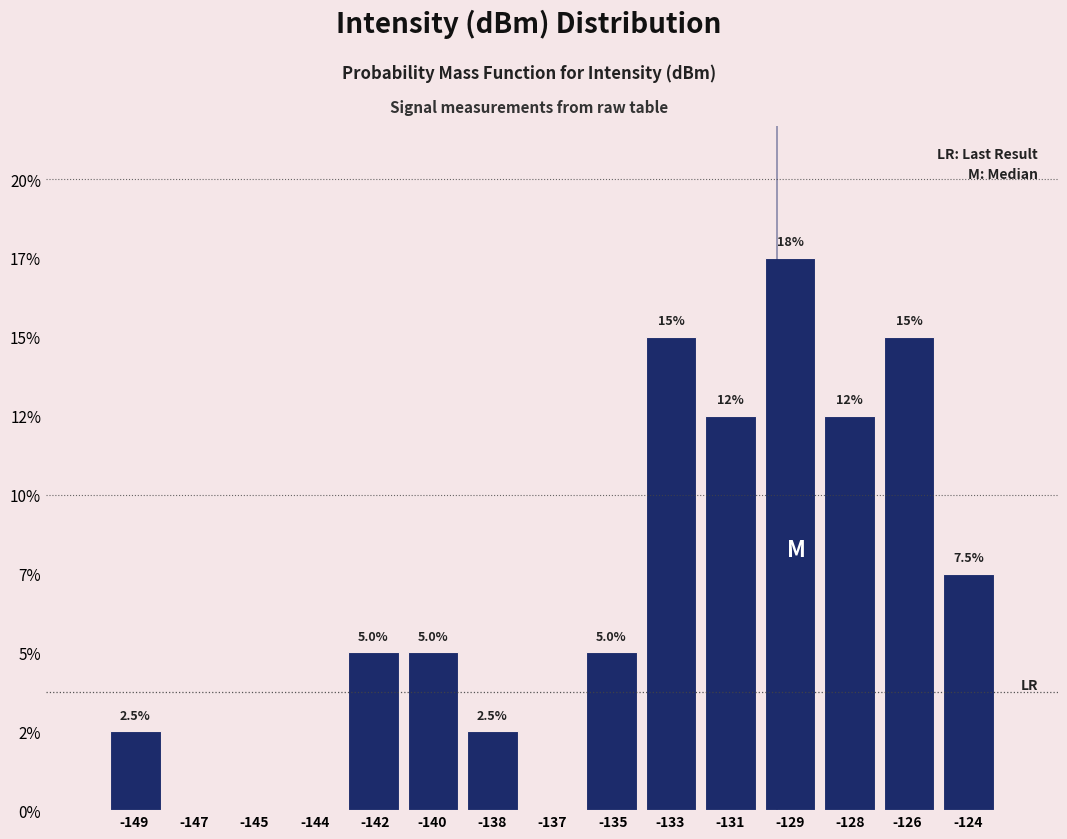

Are the bars horizontal?

No